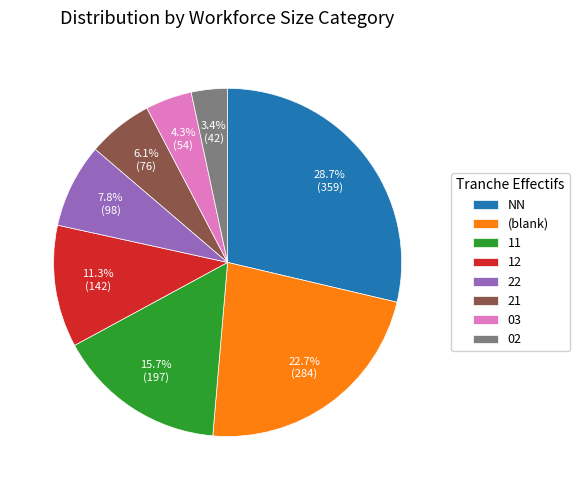

Is there any slice that represents more than half of the pie?

No